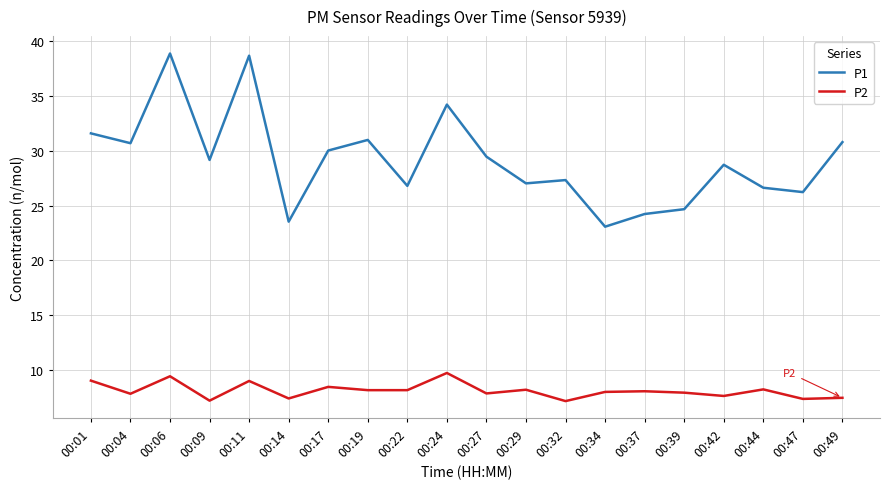

What is the minimum value shown in the chart?

7.1